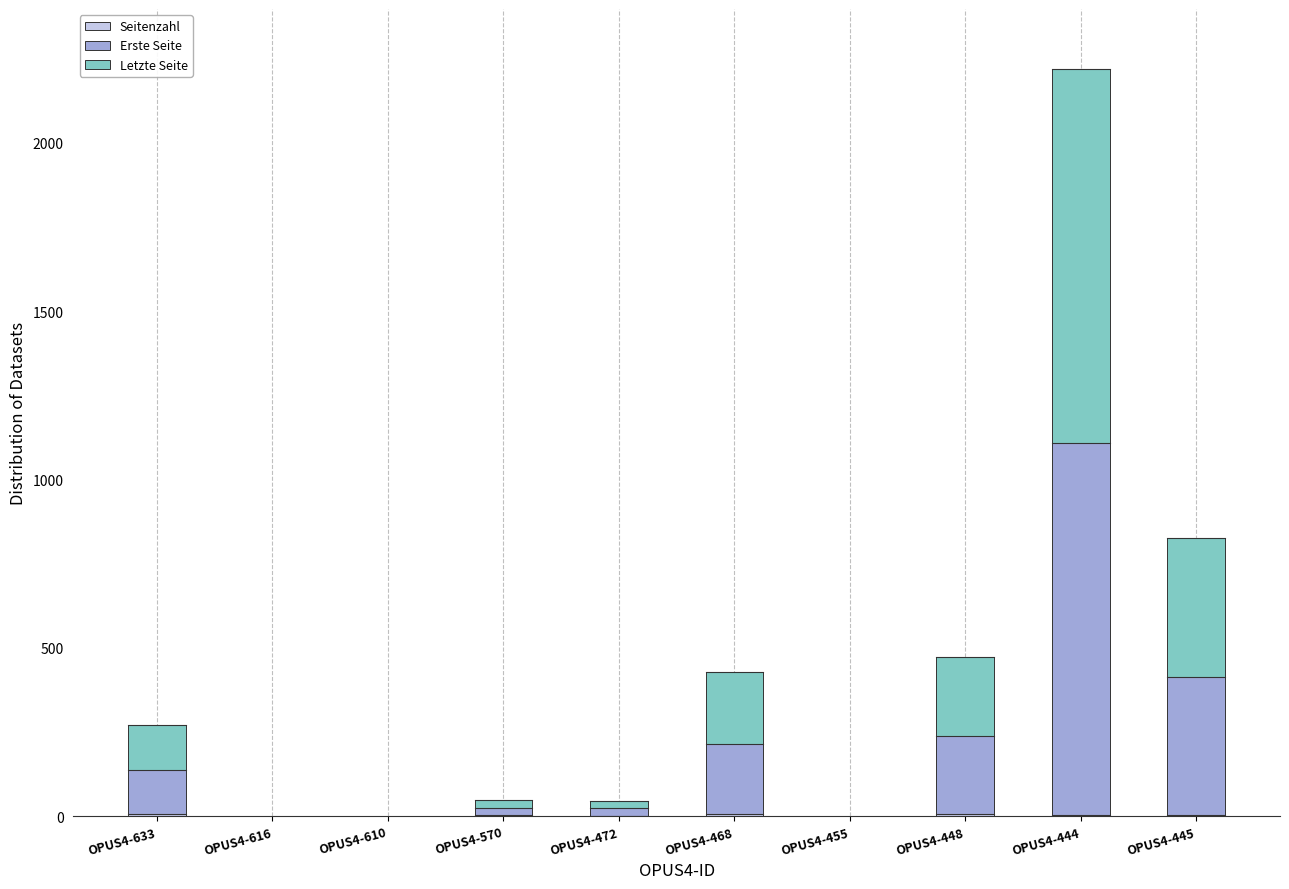

Between OPUS4-455 and OPUS4-444, which is larger?

OPUS4-444